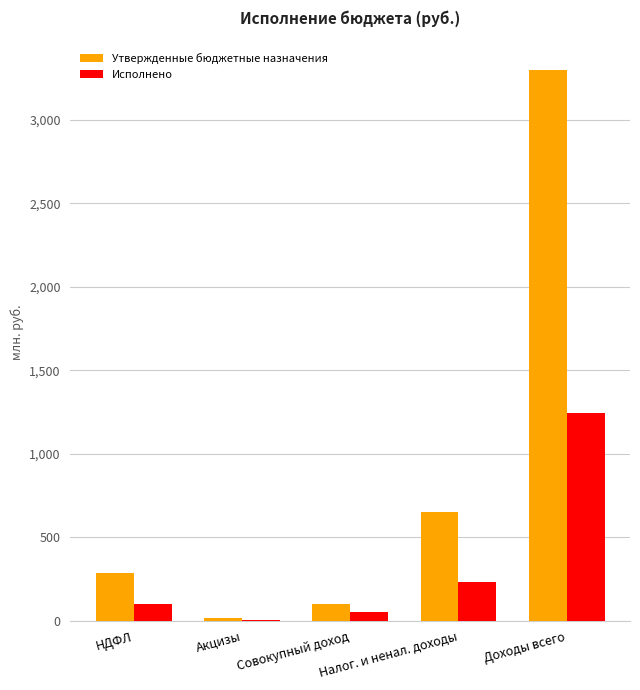

Where is Утвержденные бюджетные назначения nearest to the value 1655?

Налог. и ненал. доходы